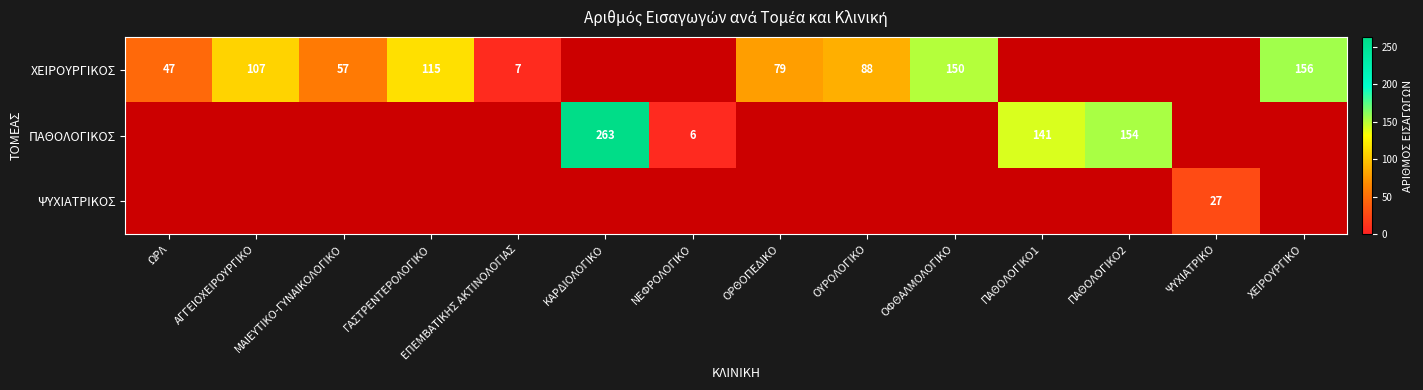

The ΧΕΙΡΟΥΡΓΙΚΟΣ series shows 83 at ΧΕΙΡΟΥΡΓΙΚΟ. True or false?

False